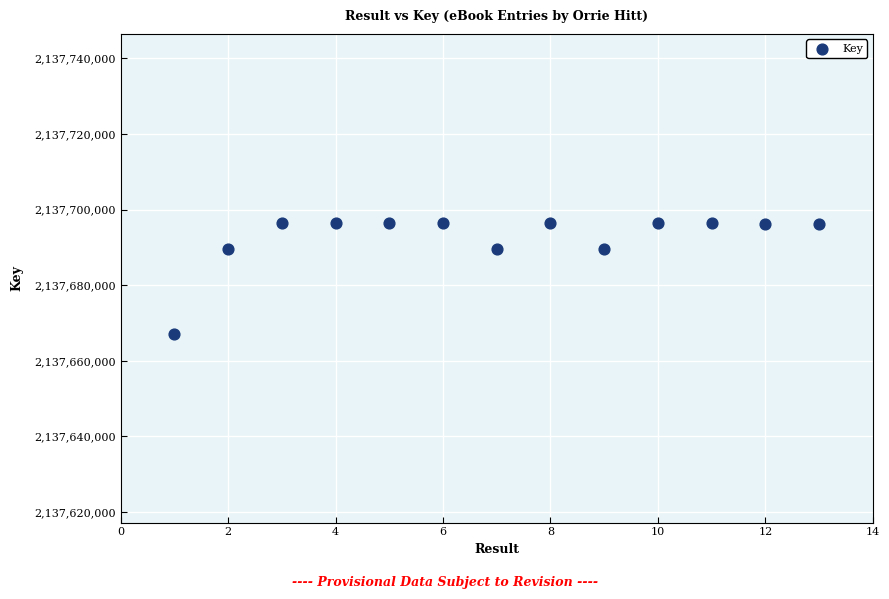

What is the range of Y values (max minus min)?

29290